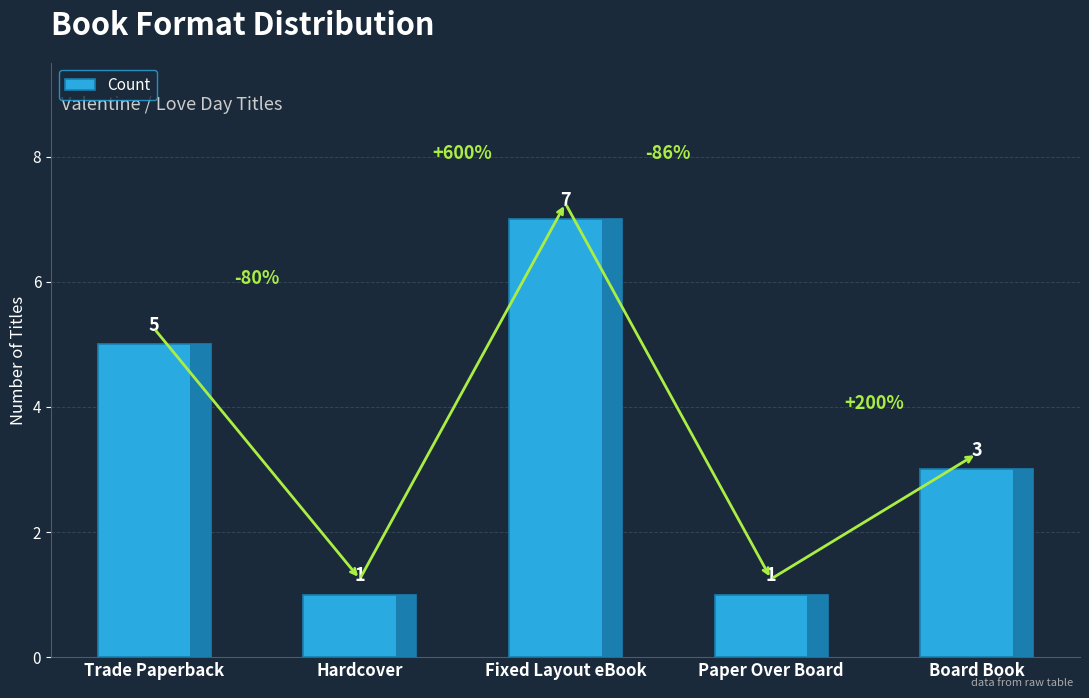

What is the maximum value shown in the chart?

7